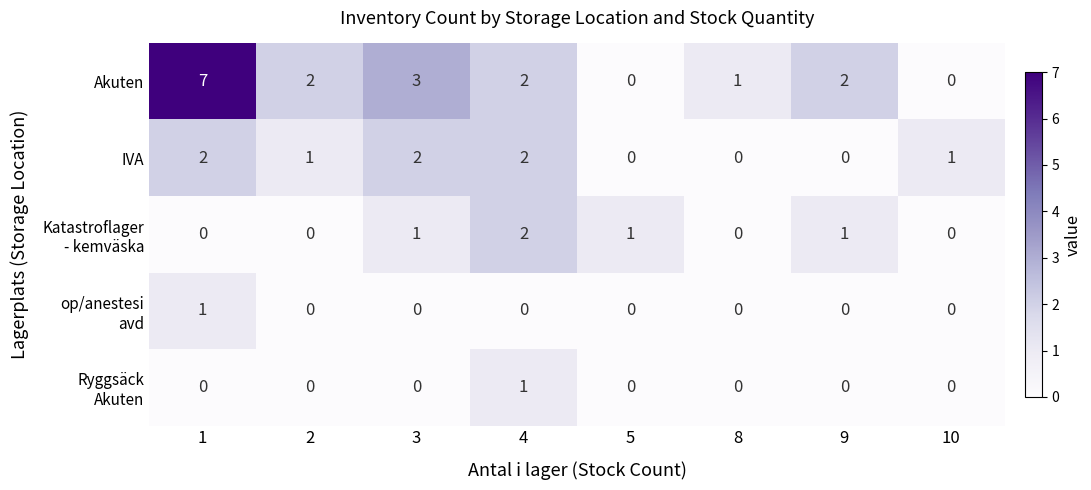

How many IVA values are between 0 and 2?

8